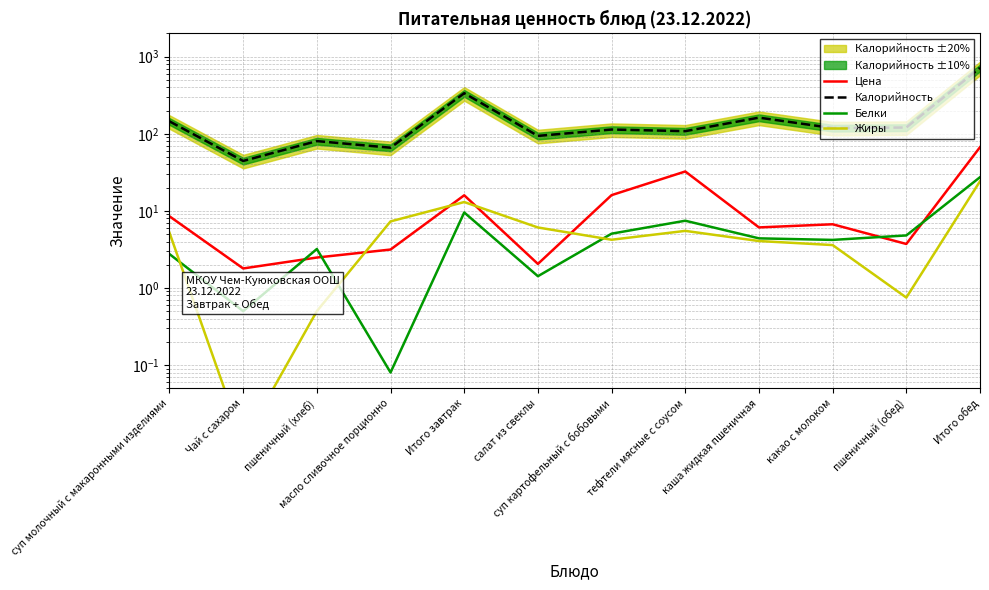

How many lines are shown in the chart?

4